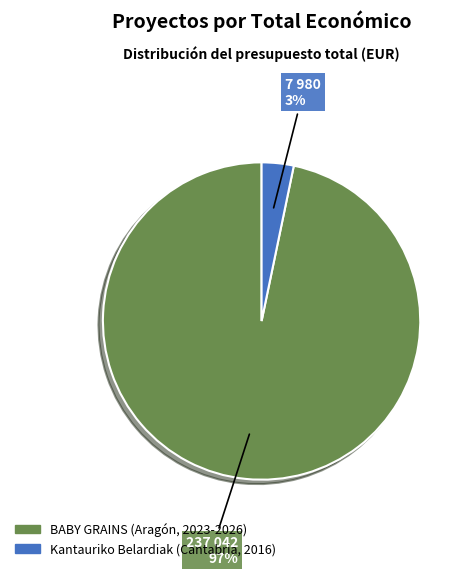

Is the sum of BABY GRAINS (Aragón, 2023-2026) and Kantauriko Belardiak (Cantabria, 2016) greater than half?

Yes